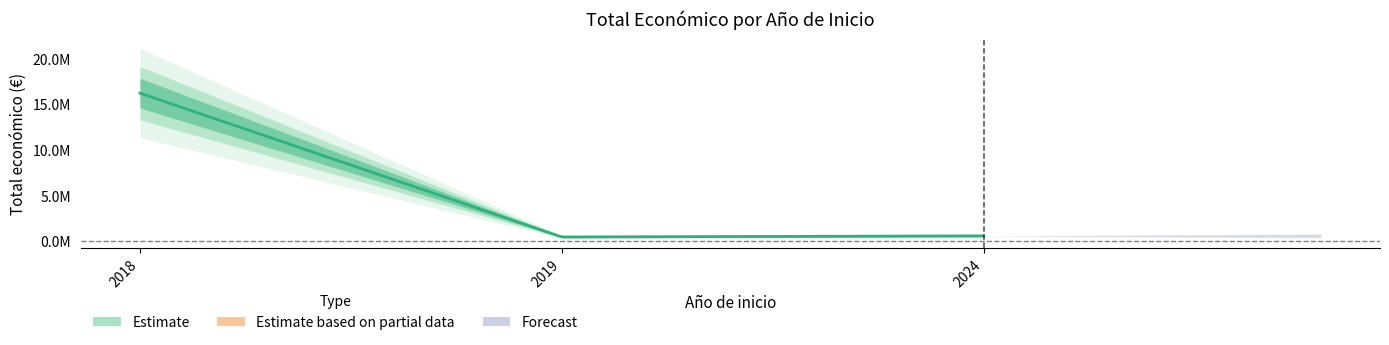

Does the chart display data point markers on the line(s)?

No